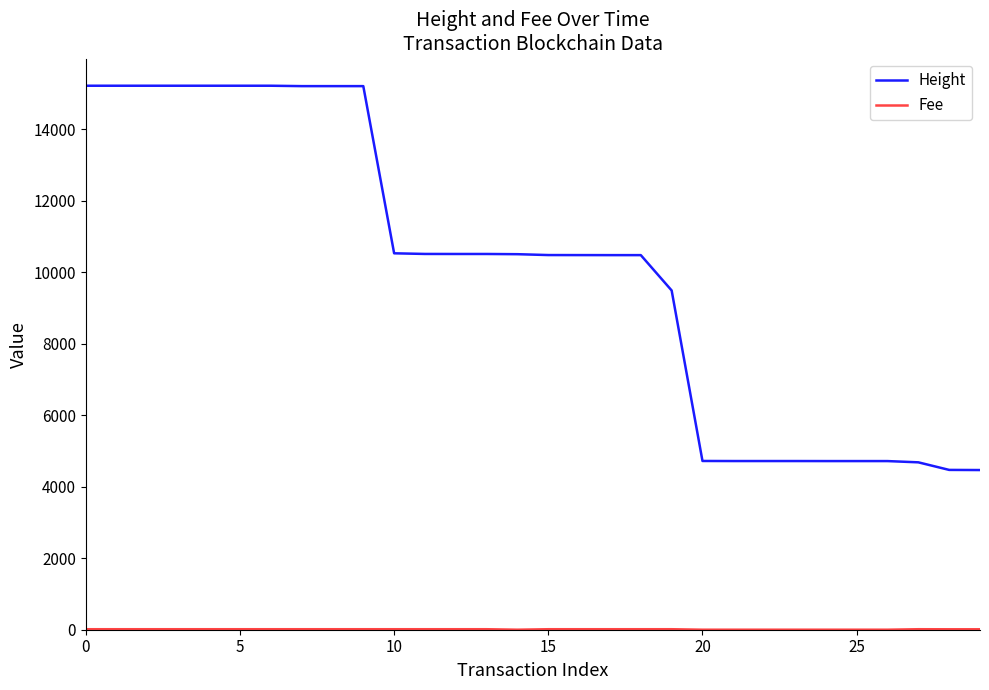

Which series has the largest total across all categories?

Height